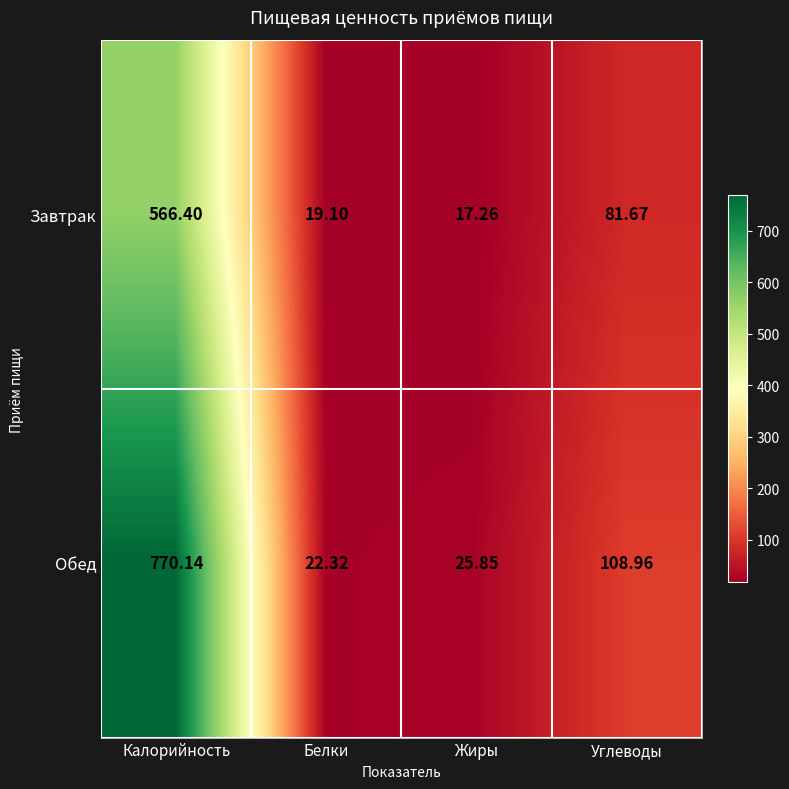

At Белки, list the series in order from smallest to largest.

Завтрак, Обед